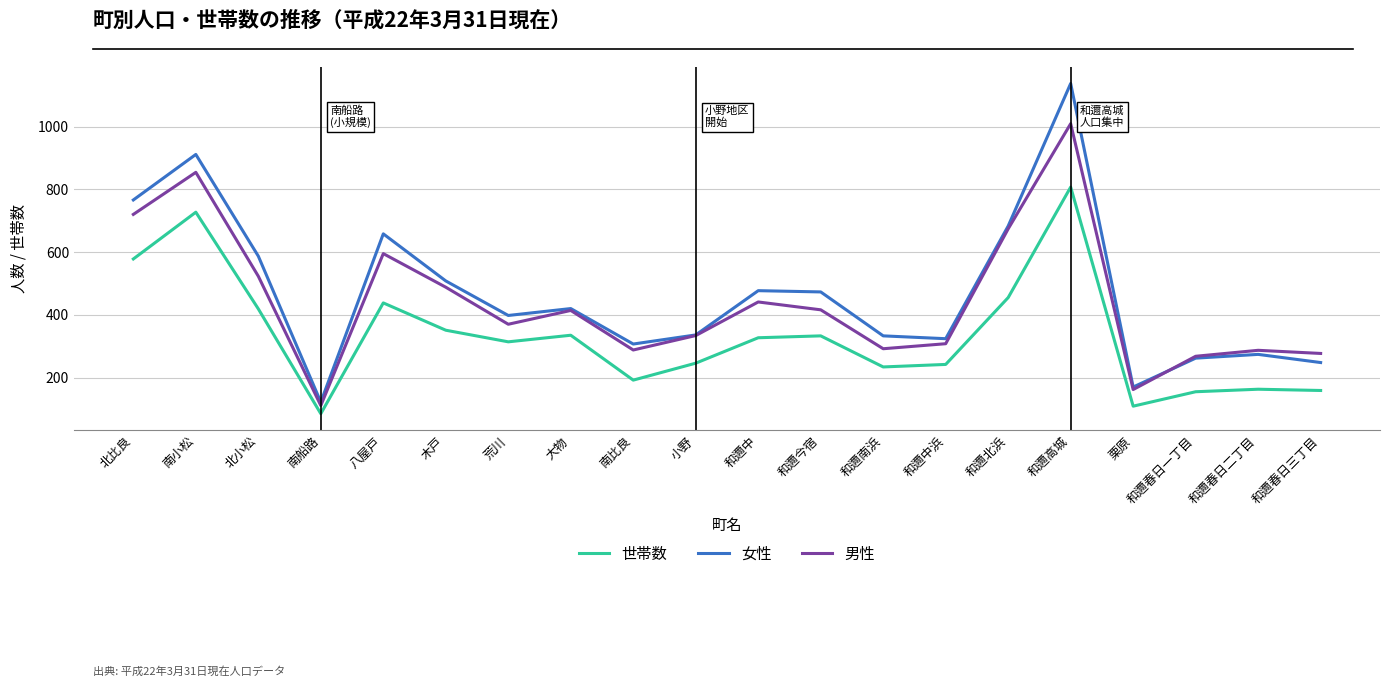

The 男性 series shows 195 at 南比良. True or false?

False